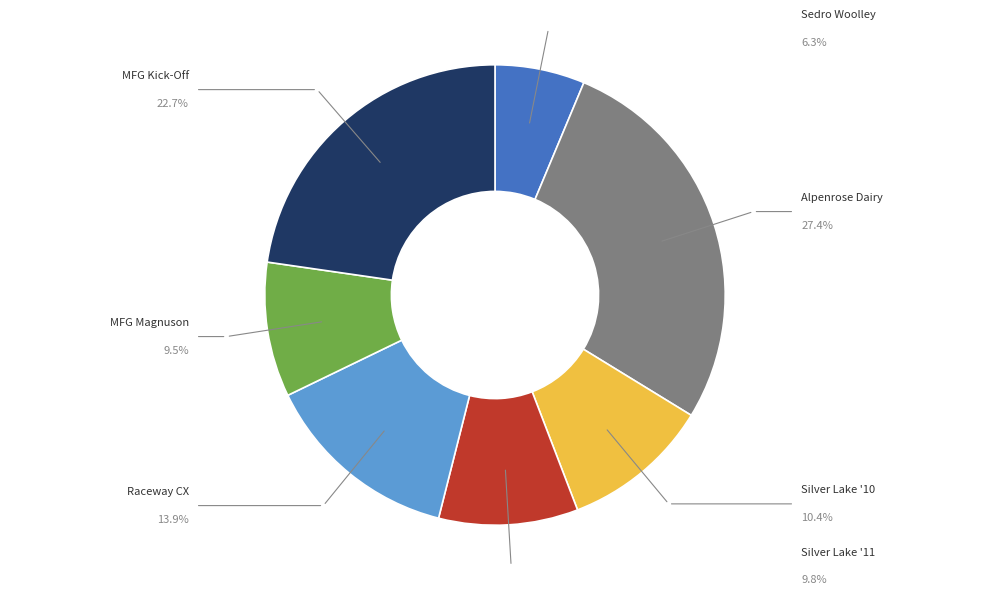

Is there any slice that represents more than half of the pie?

No